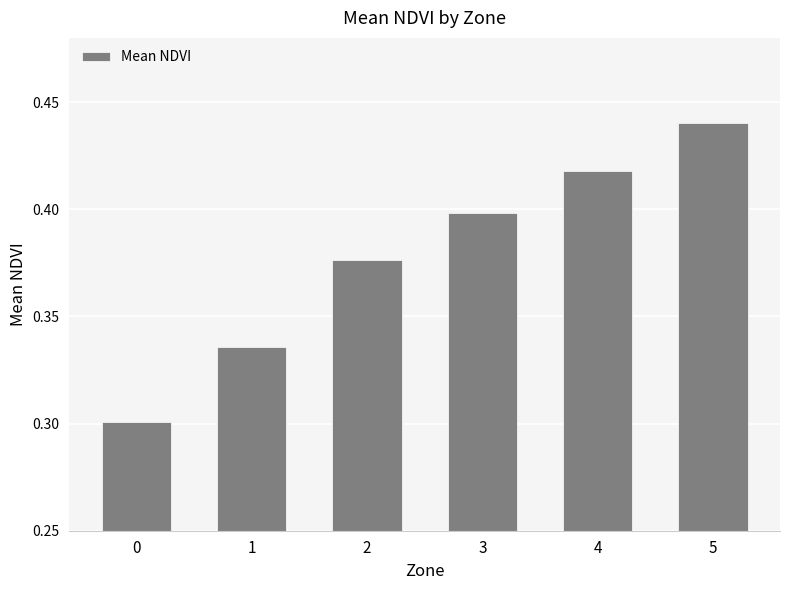

List the labels in order of value, largest first.

5, 4, 3, 2, 1, 0